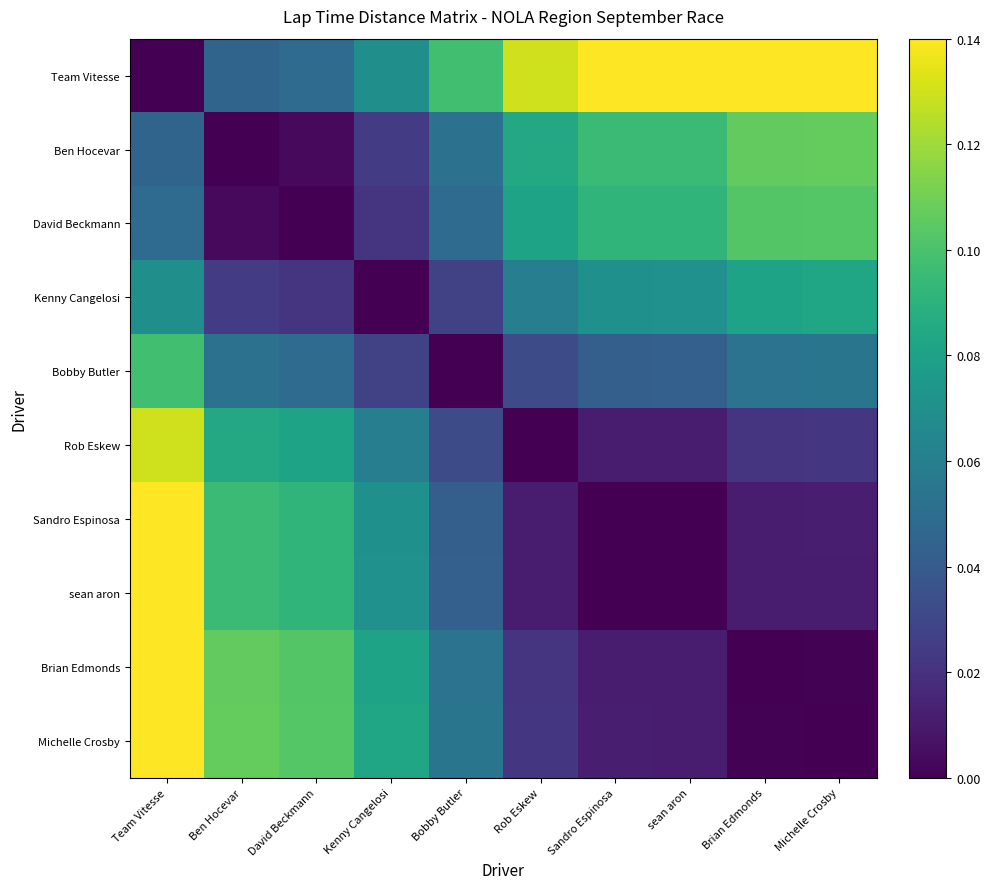

Rank the series at Kenny Cangelosi from highest to lowest value.

Michelle Crosby, Brian Edmonds, sean aron, Sandro Espinosa, Team Vitesse, Rob Eskew, Bobby Butler, Ben Hocevar, David Beckmann, Kenny Cangelosi